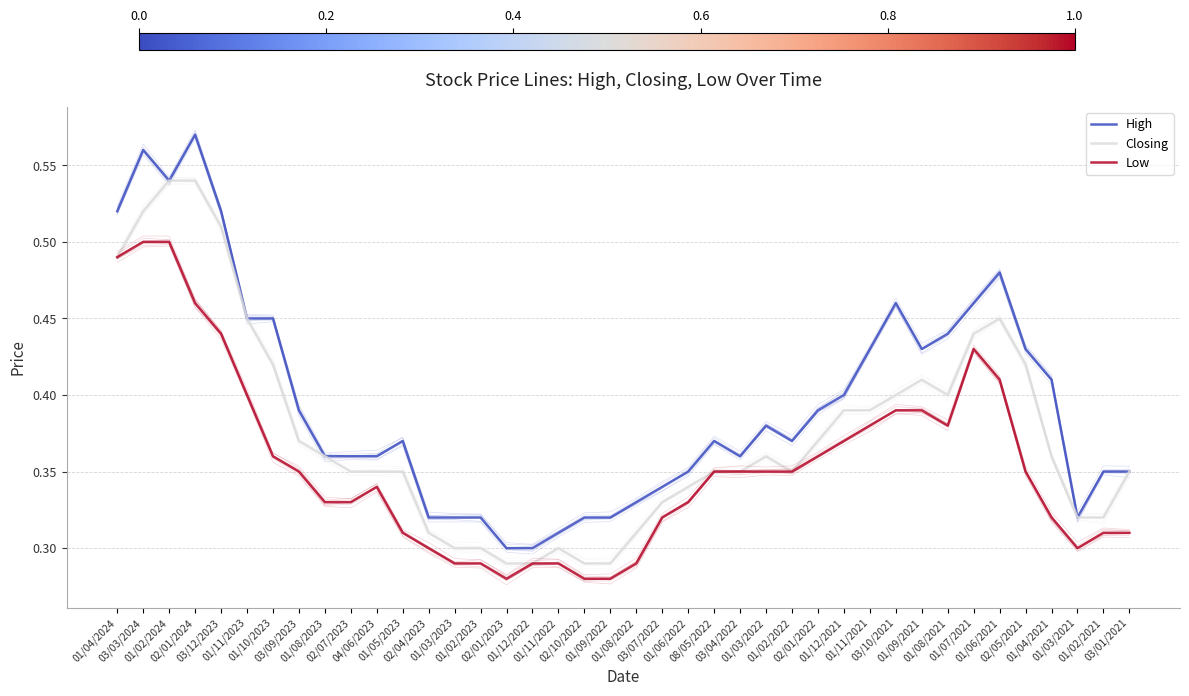

What are all the series names shown in the legend?

High, Closing, Low